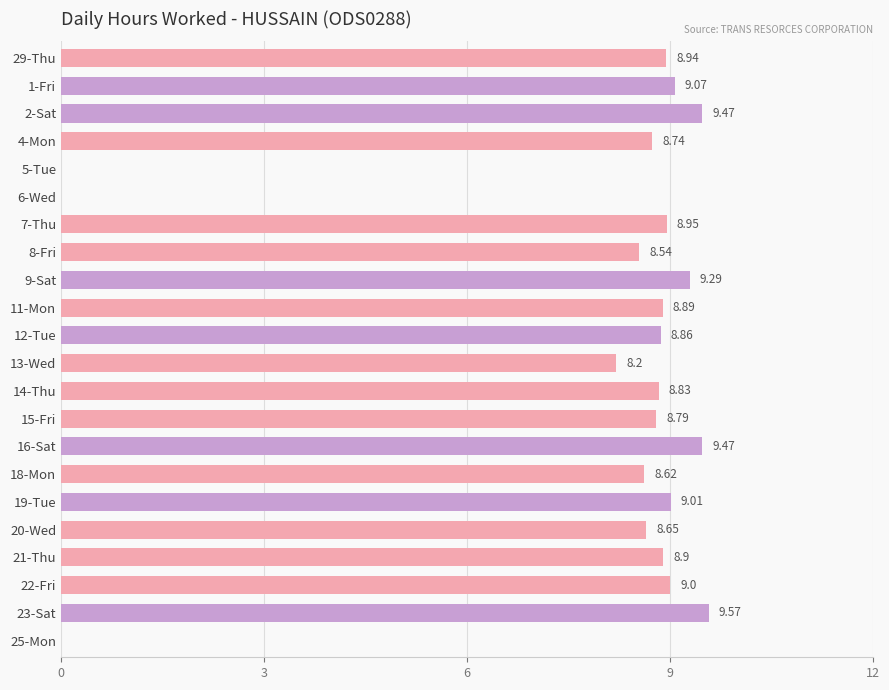

What is the change in value from 4-Mon to 12-Tue?

+0.1